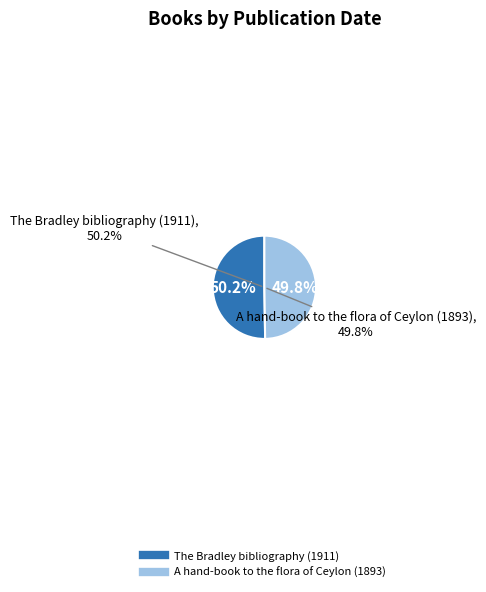

Combined, what portion of the pie is A hand-book to the flora of Ceylon (1893) and The Bradley bibliography (1911)?

100.0%